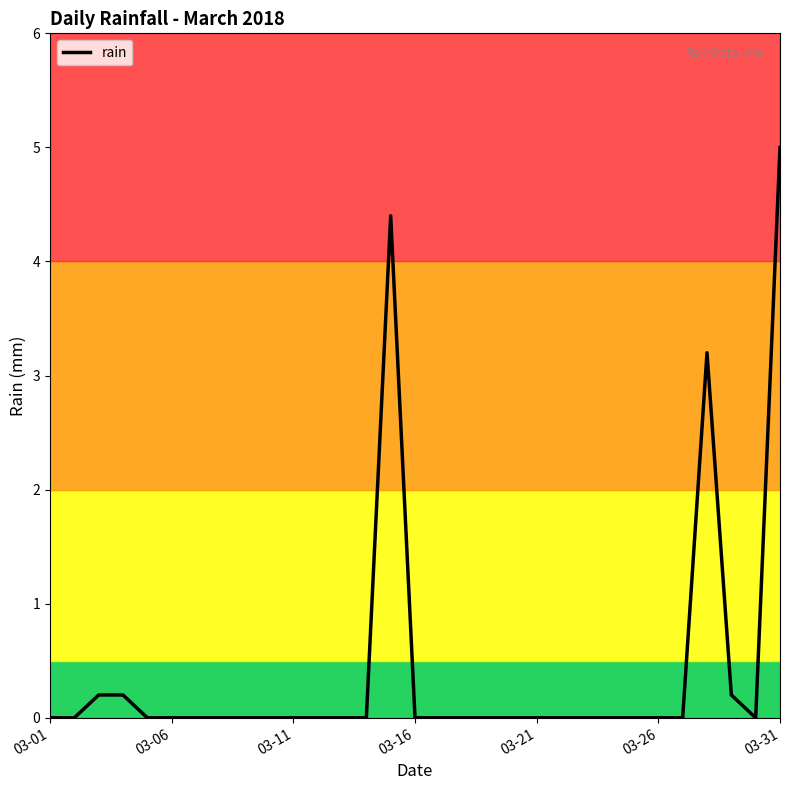

What is the greatest value displayed?

5.0